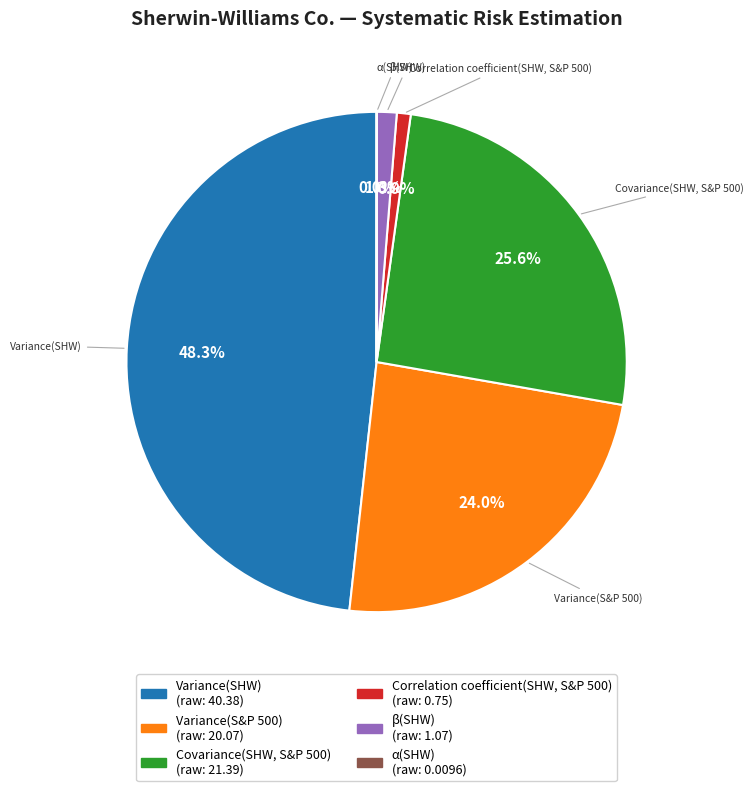

Which slice is the largest?

Variance(SHW)